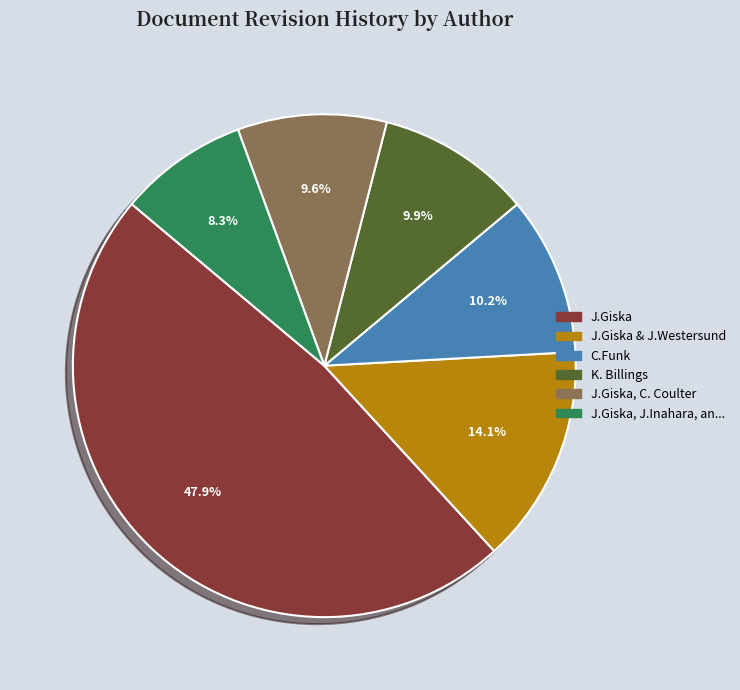

Is there any slice that represents more than half of the pie?

No